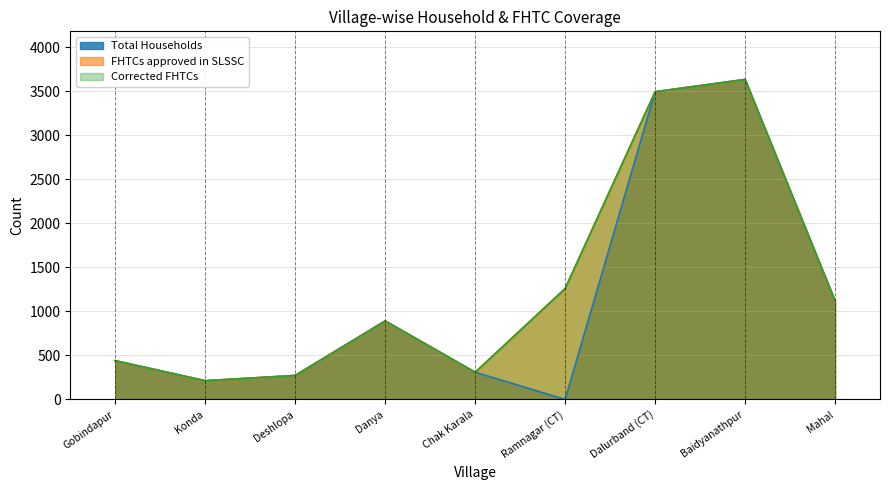

At Danya, list the series in order from smallest to largest.

Total Households, FHTCs approved in SLSSC, Corrected FHTCs